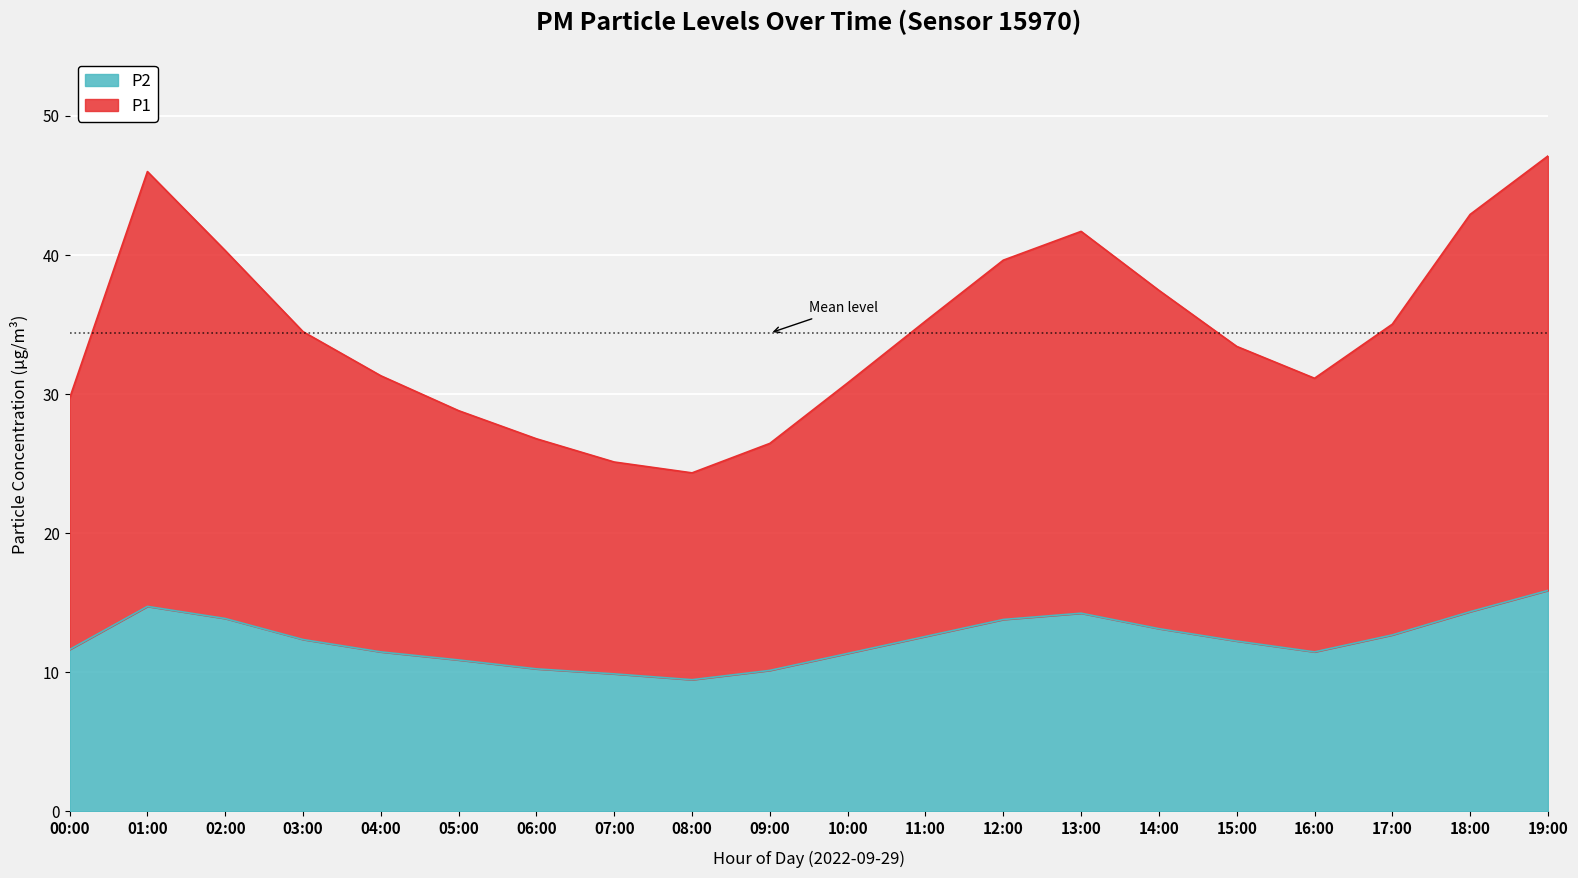

What is the smallest value displayed?

9.4